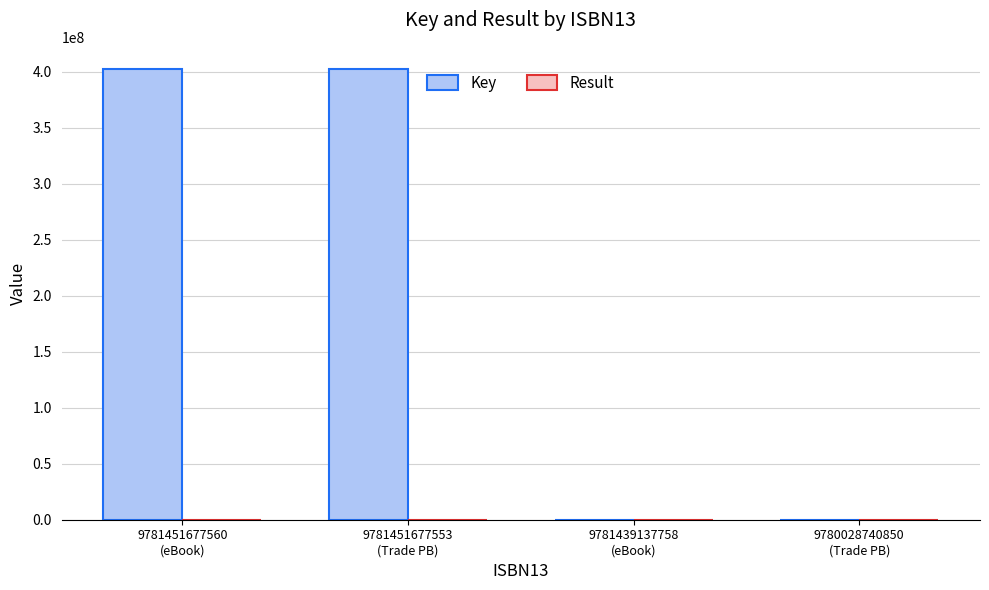

What is the difference between the Key values at 9781451677560
(eBook) and 9780028740850
(Trade PB)?

402210816